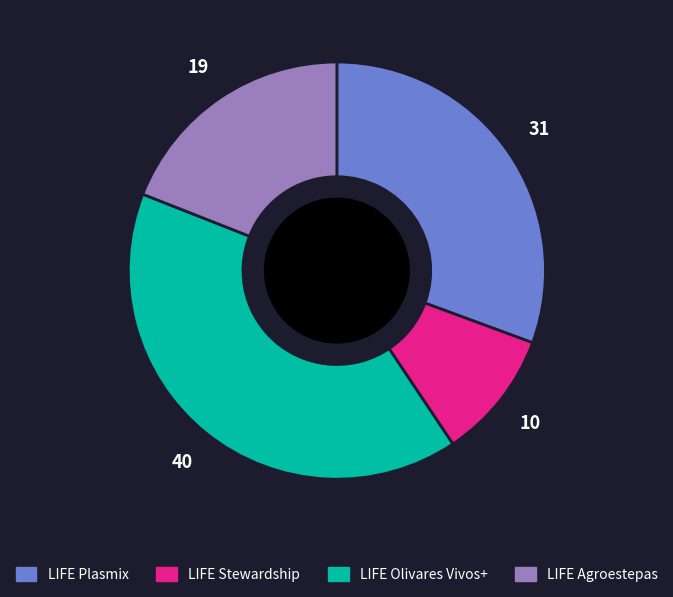

True or false: LIFE Agroestepas accounts for 19% of the total.

True